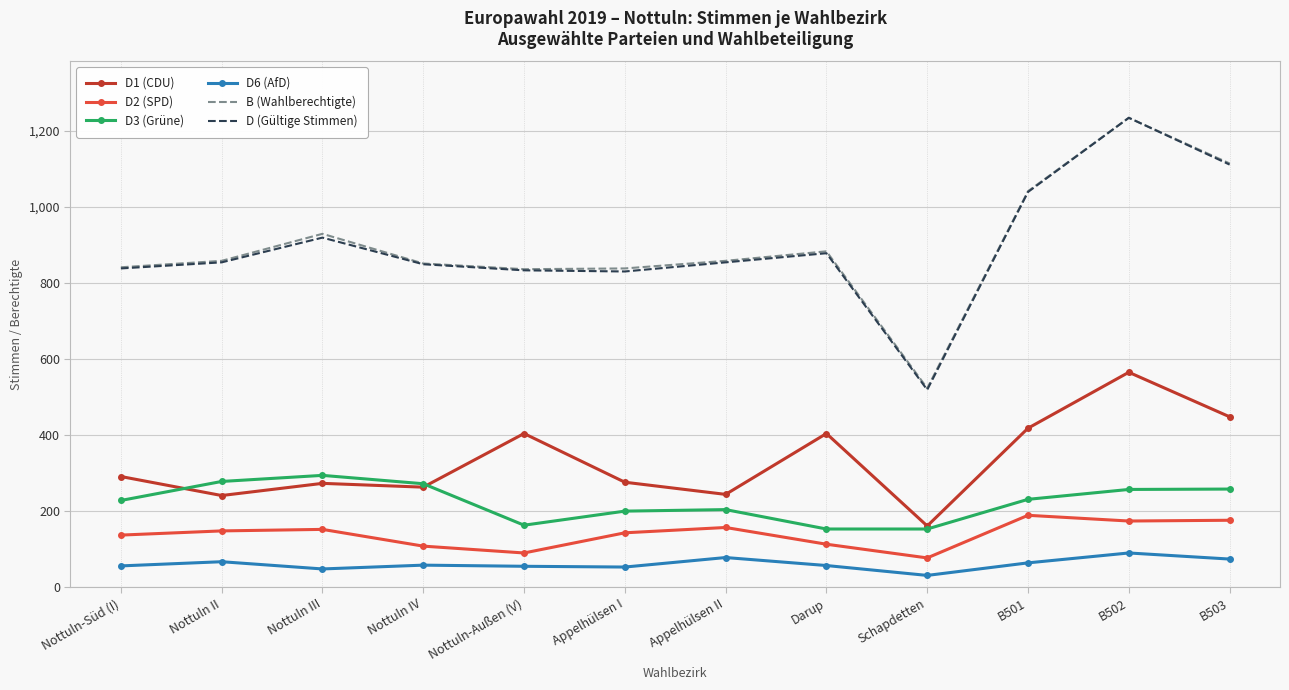

True or false: D2 (SPD) and B (Wahlberechtigte) intersect in this chart.

False